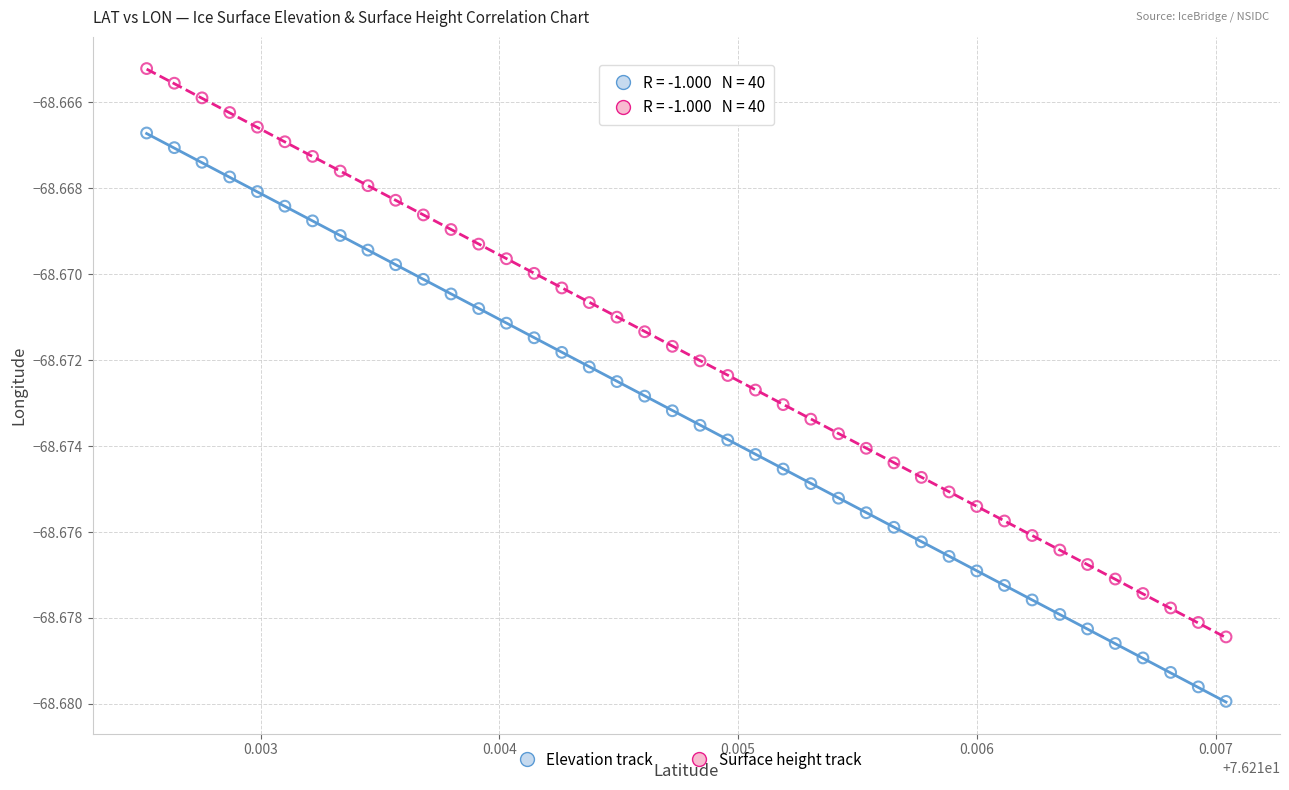

What are all the series names shown in the legend?

Elevation track, Surface height track